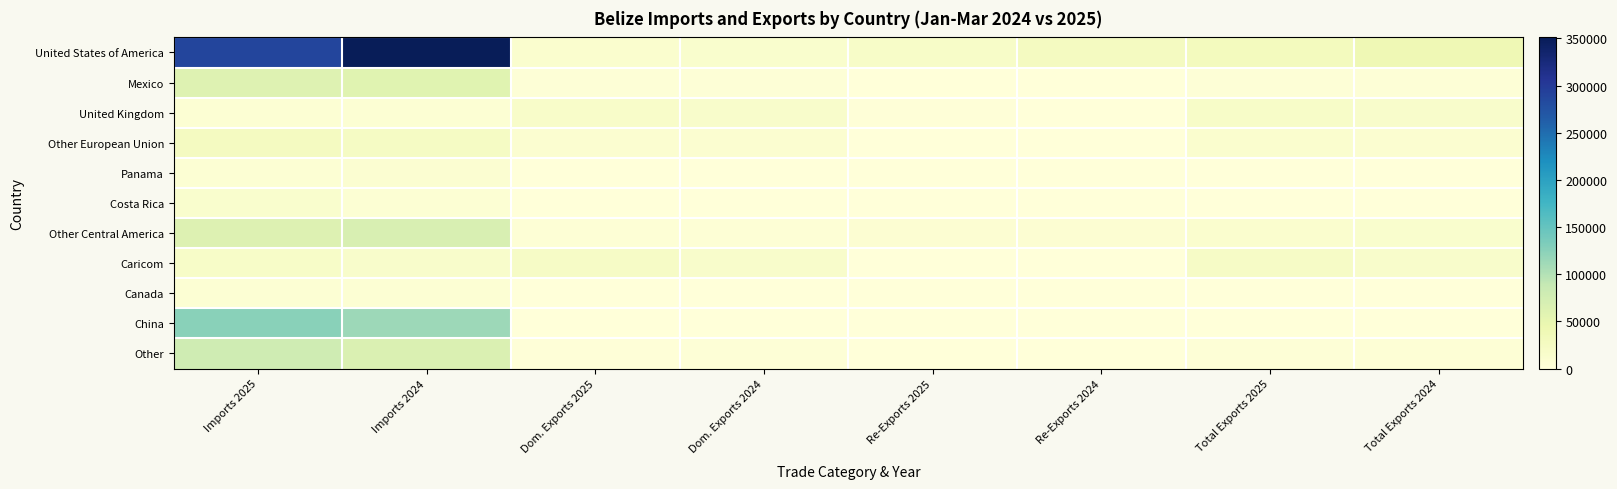

List the series in order of their peak value, highest first.

United States of America, China, Other, Other Central America, Mexico, Other European Union, Caricom, United Kingdom, Costa Rica, Panama, Canada